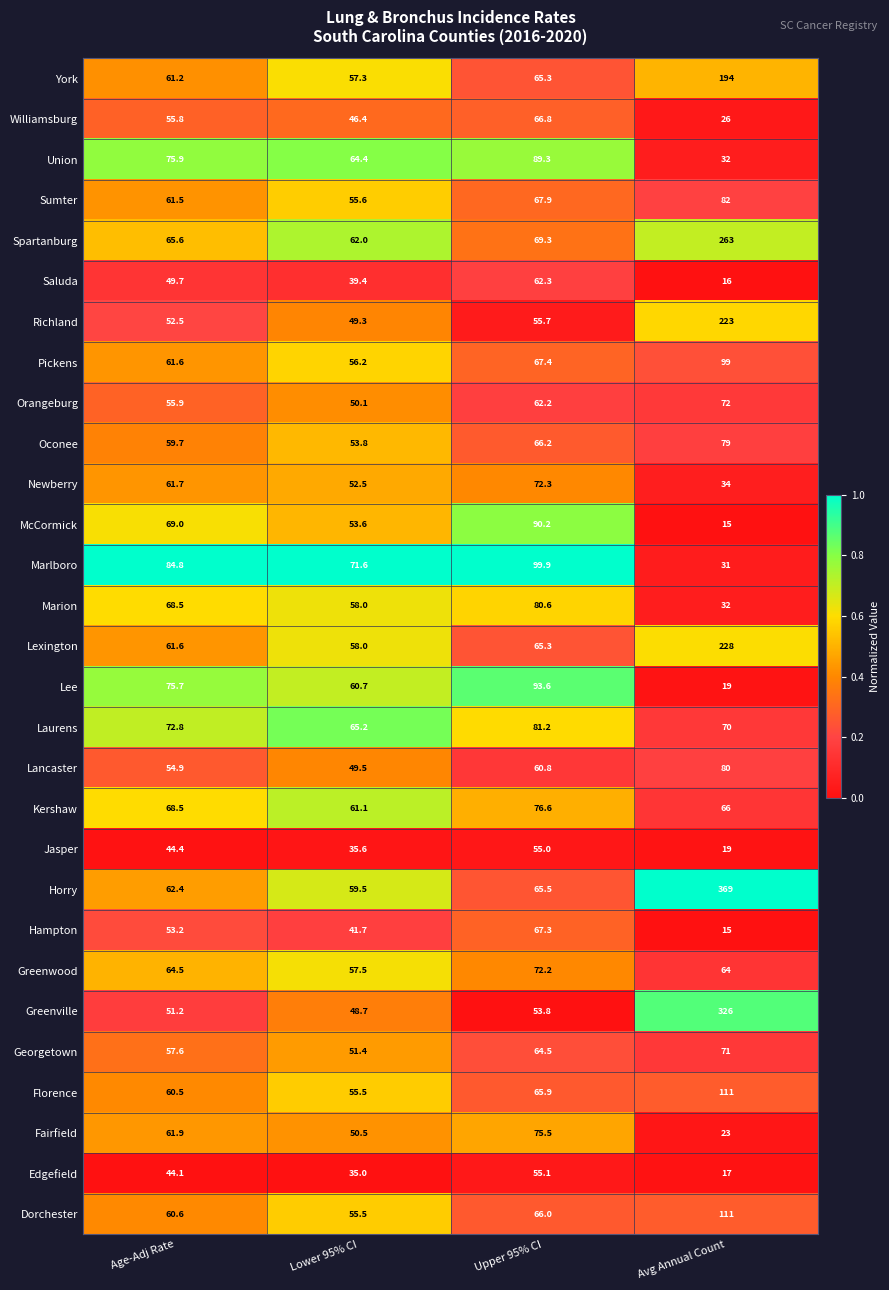

What is the minimum value shown in the chart?

15.0